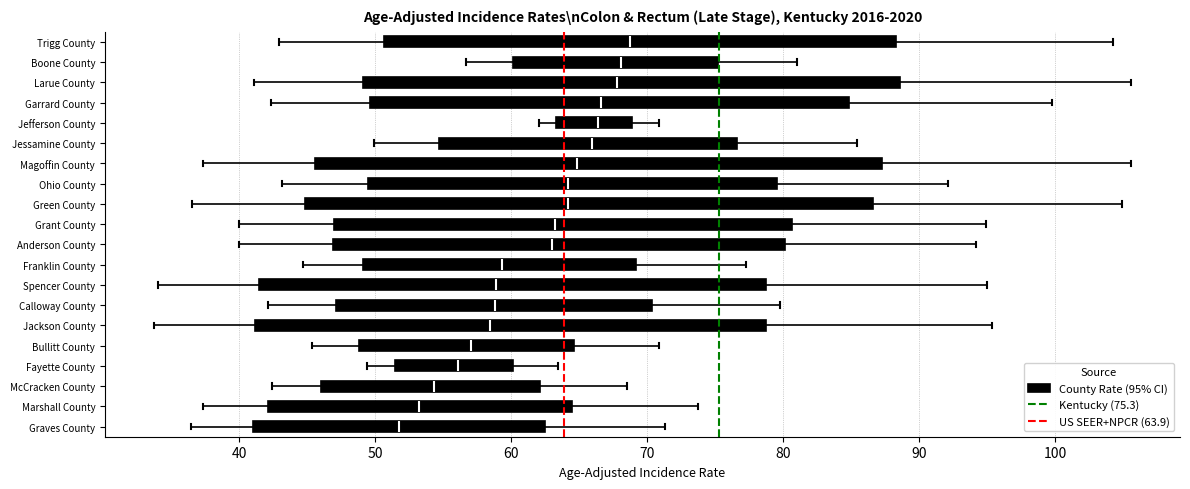

Which box has the furthest to the left median line?

Graves County